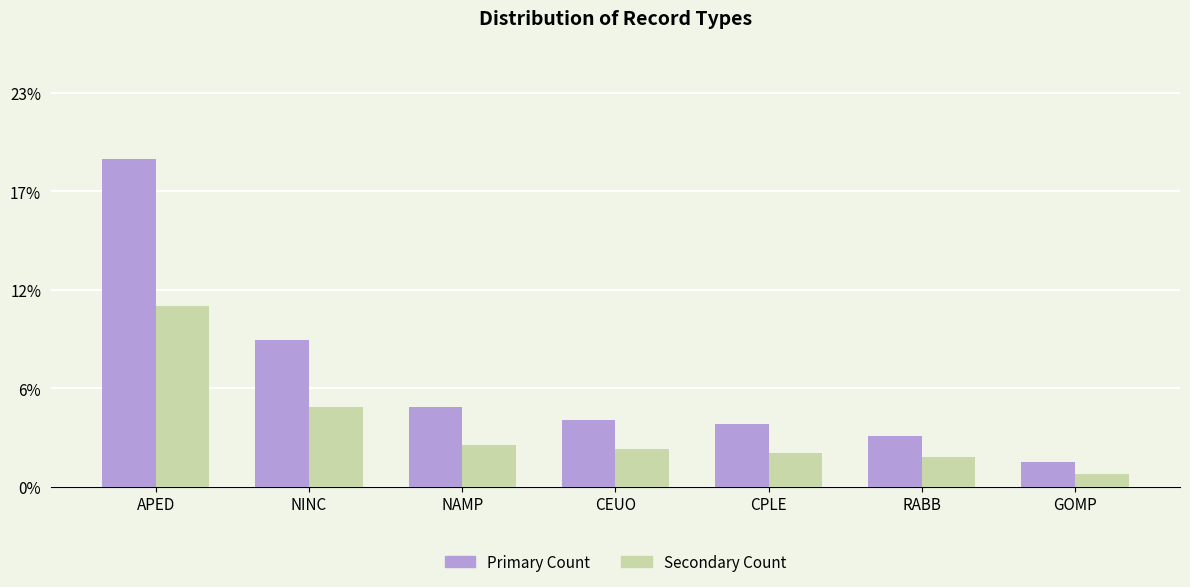

Between CEUO and RABB, which series saw the biggest shift?

Primary Count